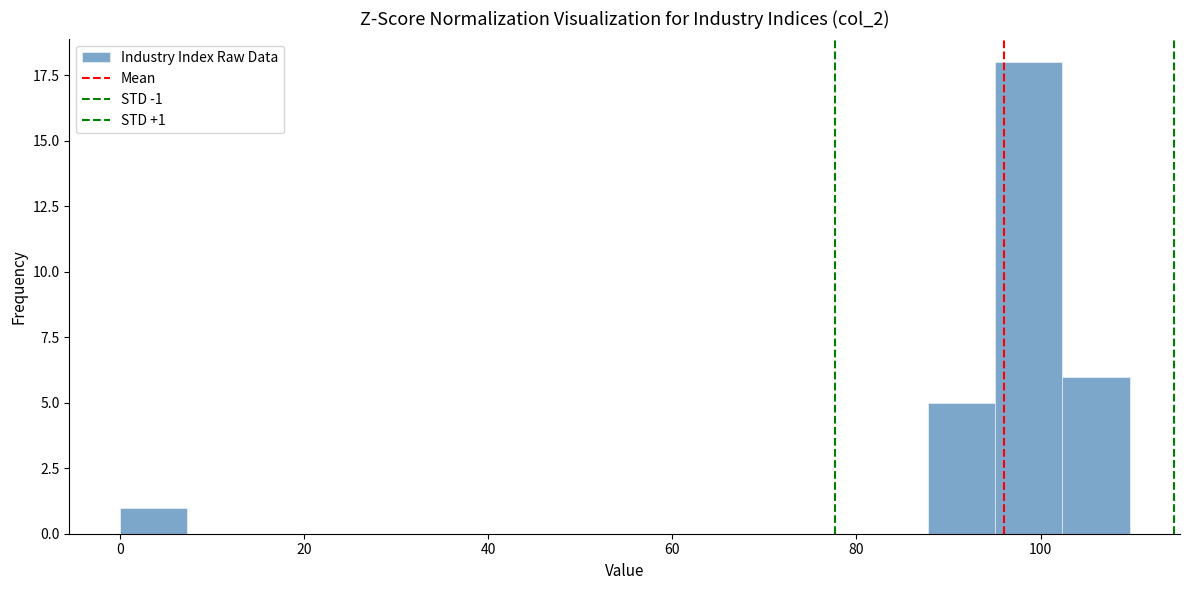

Around what value on the x-axis is the tallest bar? Give the approximate position of its centre, as read against the axis.

98